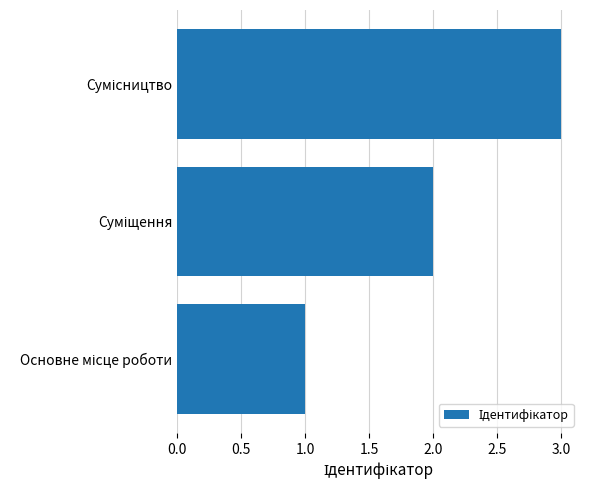

What is the sum of all values?

6